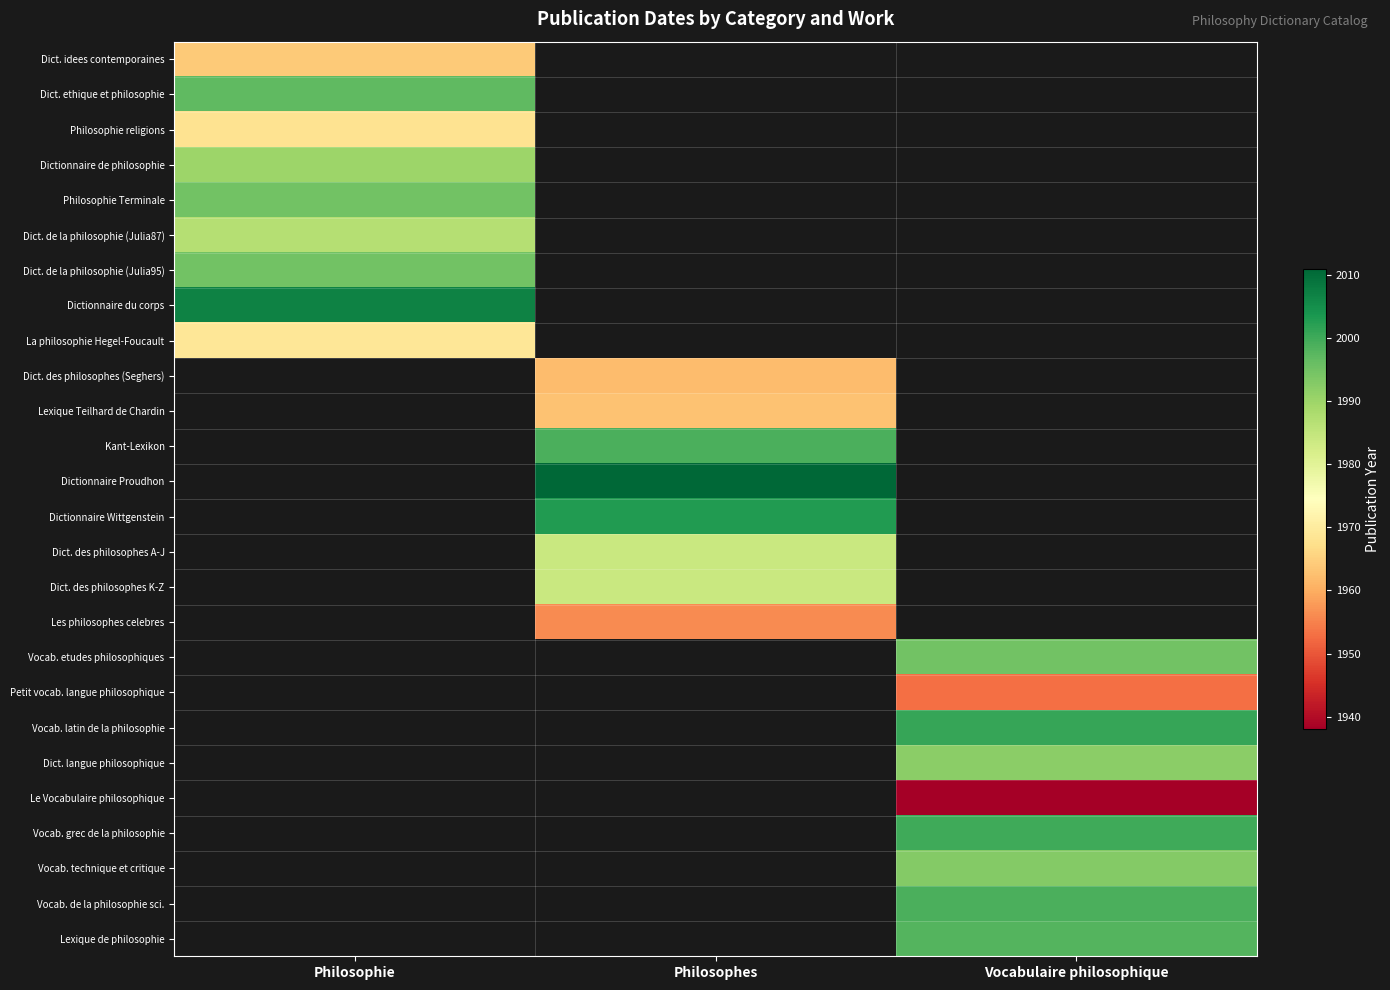

Between Philosophes and Vocabulaire philosophique, which is larger?

Vocabulaire philosophique